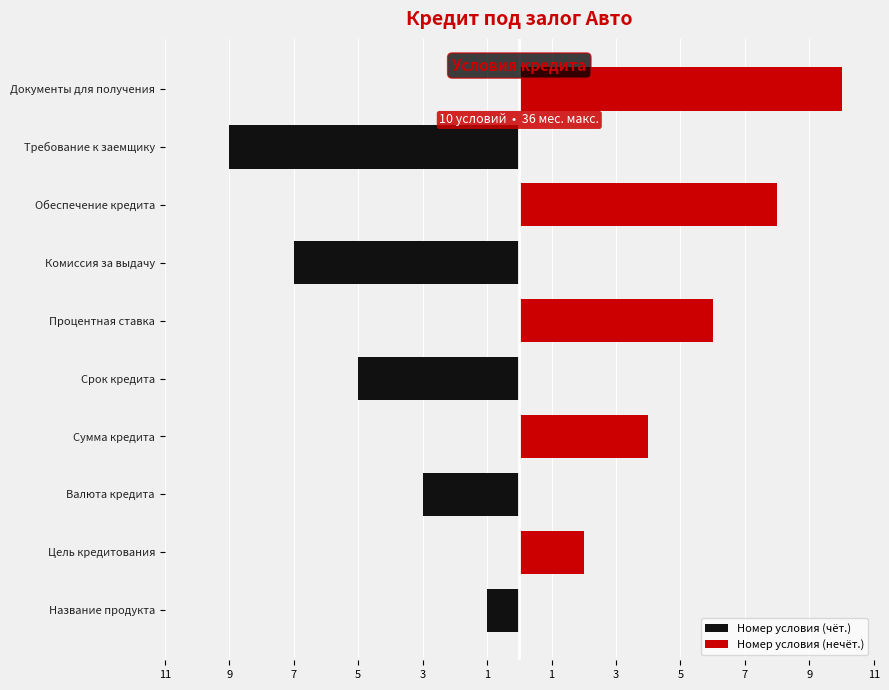

List the series in order of their overall mean, highest first.

Номер условия (нечёт.), Номер условия (чёт.)